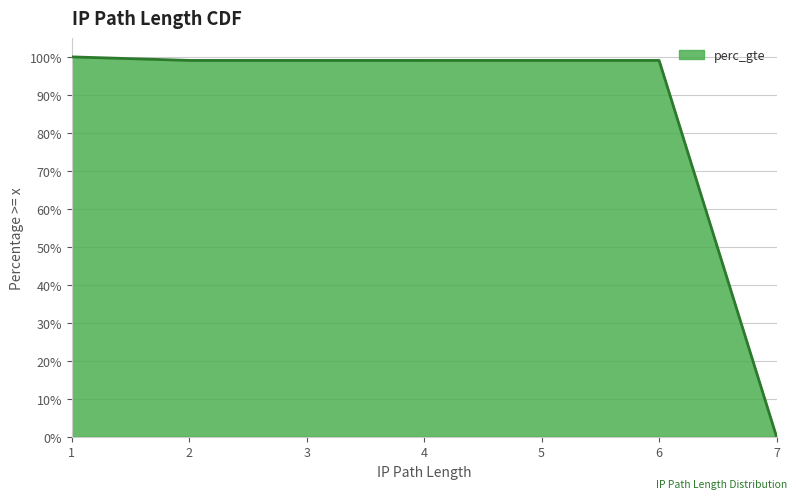

What is the difference between the maximum and second lowest values?

1.0